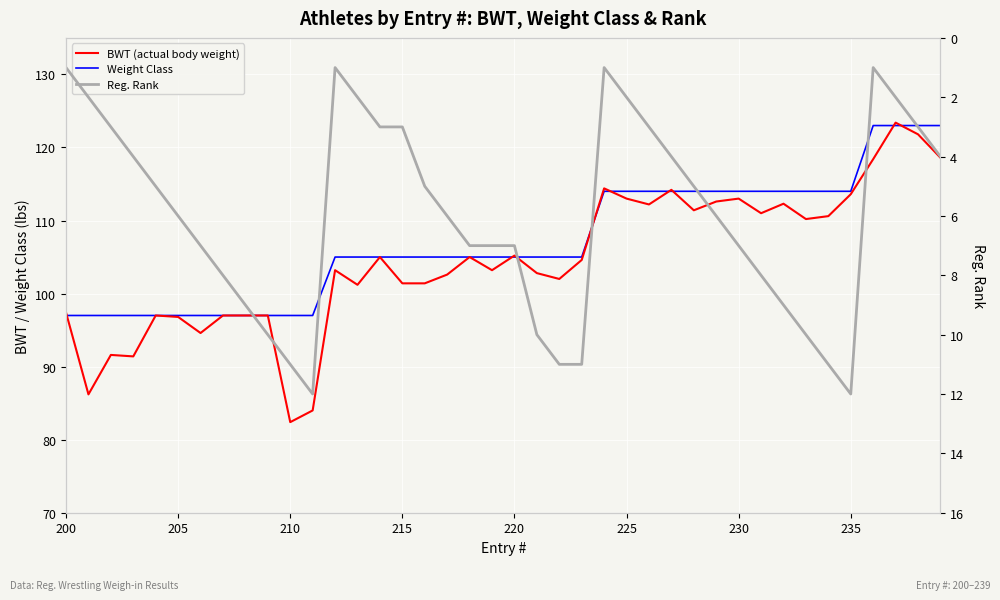

List the series in order of their peak value, highest first.

BWT (actual body weight), Weight Class, Reg. Rank